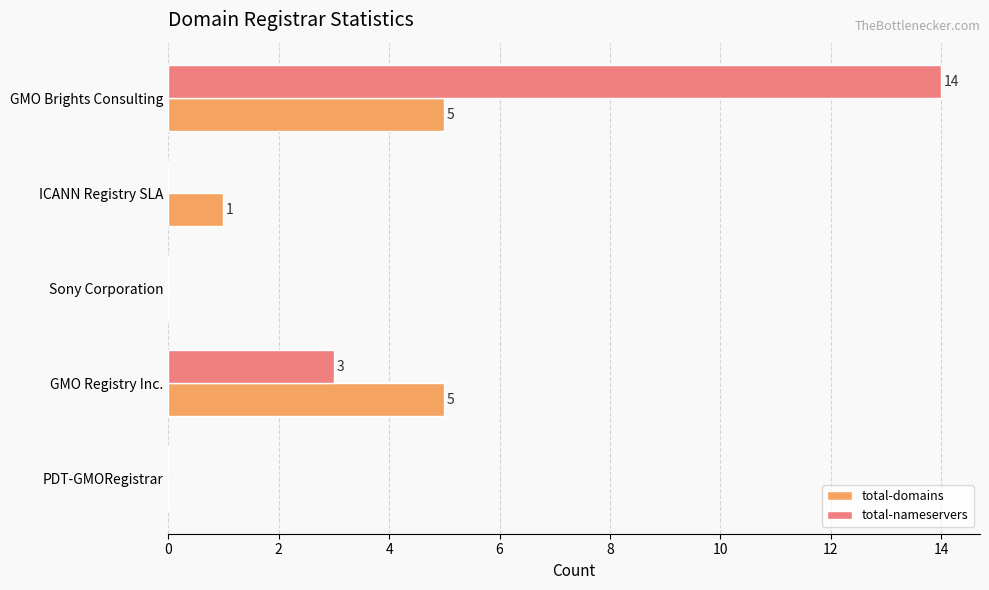

What is the maximum value for total-nameservers?

14